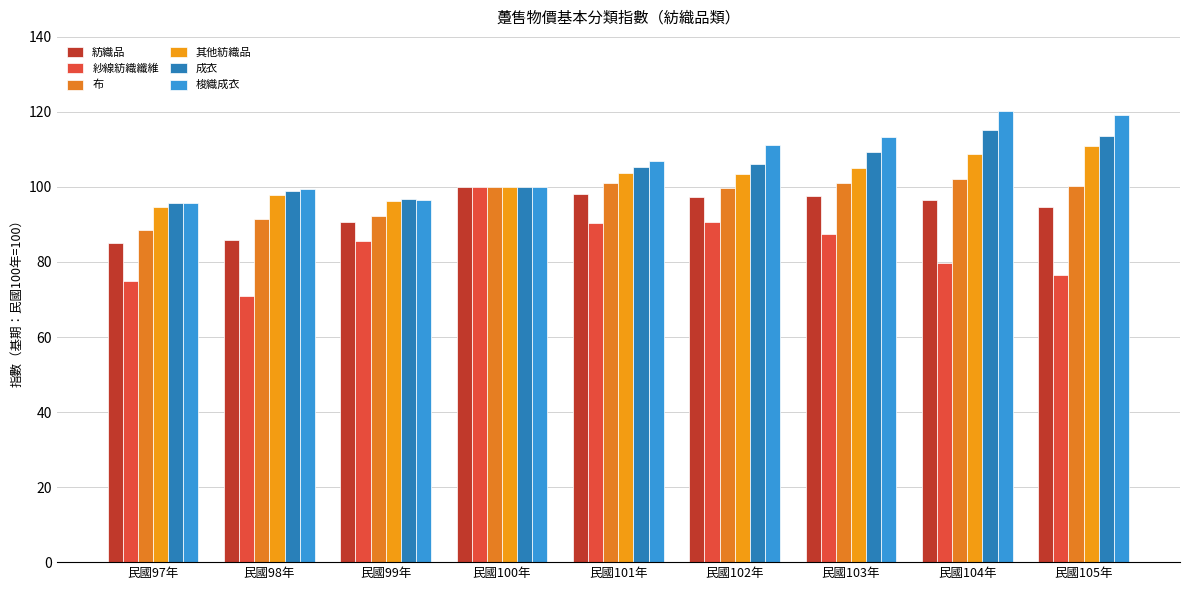

True or false: 紡織品 has a value of 85.8 at 民國98年.

True